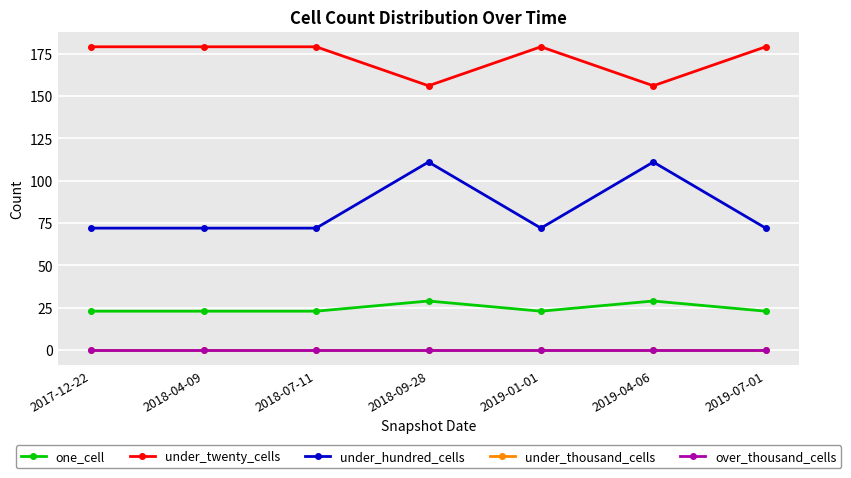

What is the label of the 4th point from the left?

2018-09-28